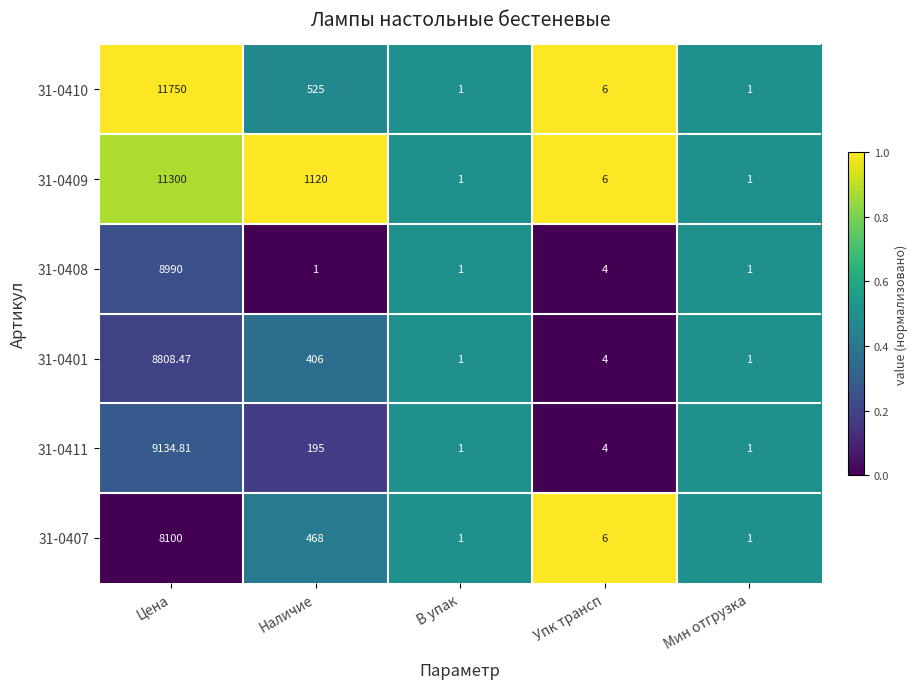

At which category is the sum across all series the highest?

Цена